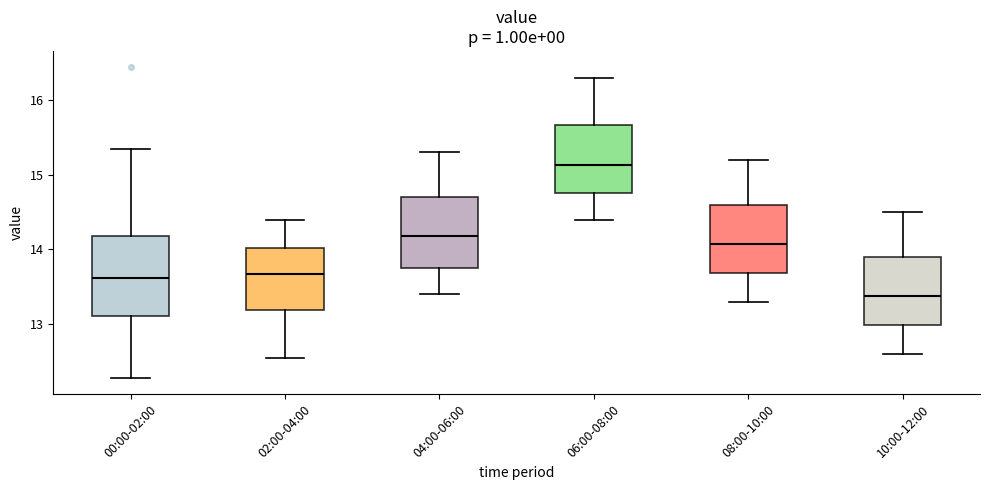

Reading left to right, transcribe this box plot: for each box, give where its median line is, the range the box spans, and where its two whiskers end, as read against the y-axis. The values are not printed on the chart, so give them approximately, as read against the axis.

00:00-02:00: median 13.6, box 13.1 to 14.2, whiskers 12.3 to 15.4
02:00-04:00: median 13.7, box 13.2 to 14.0, whiskers 12.6 to 14.4
04:00-06:00: median 14.2, box 13.8 to 14.7, whiskers 13.4 to 15.3
06:00-08:00: median 15.1, box 14.8 to 15.7, whiskers 14.4 to 16.3
08:00-10:00: median 14.1, box 13.7 to 14.6, whiskers 13.3 to 15.2
10:00-12:00: median 13.4, box 13.0 to 13.9, whiskers 12.6 to 14.5